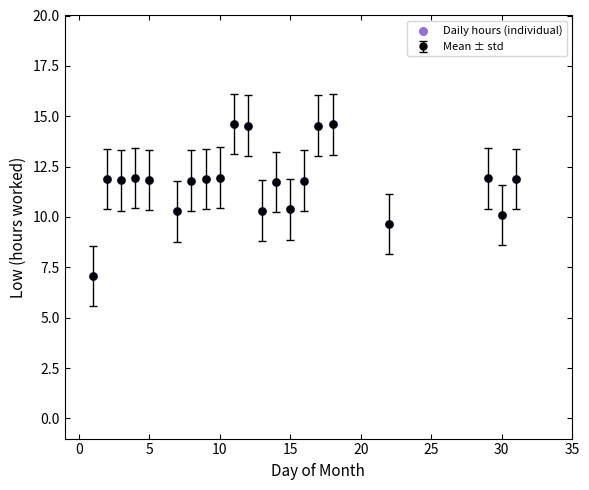

What is the value of the 5th point from the left?

11.8